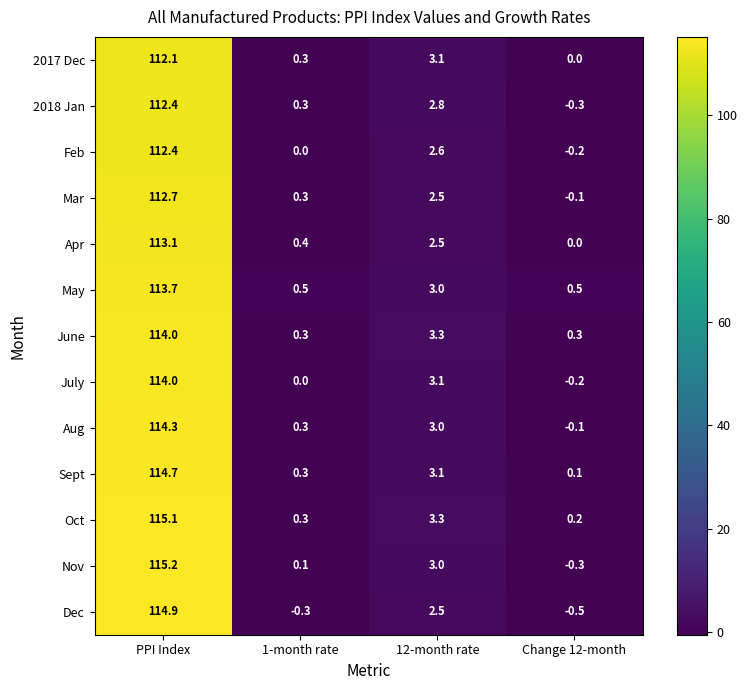

What is the difference between the maximum and second lowest values in the Feb series?

112.4